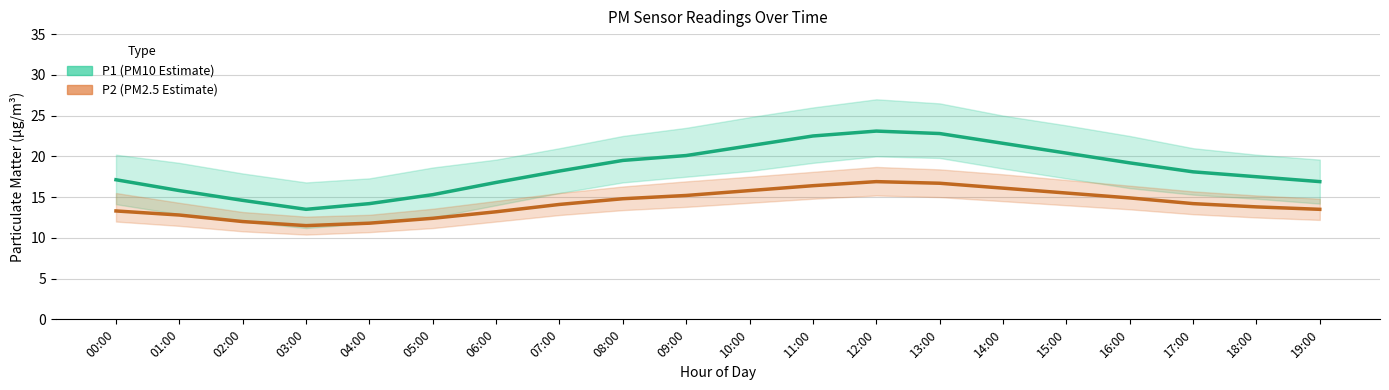

True or false: P1 (PM10 Estimate) and P2 (PM2.5 Estimate) cross at least once.

False